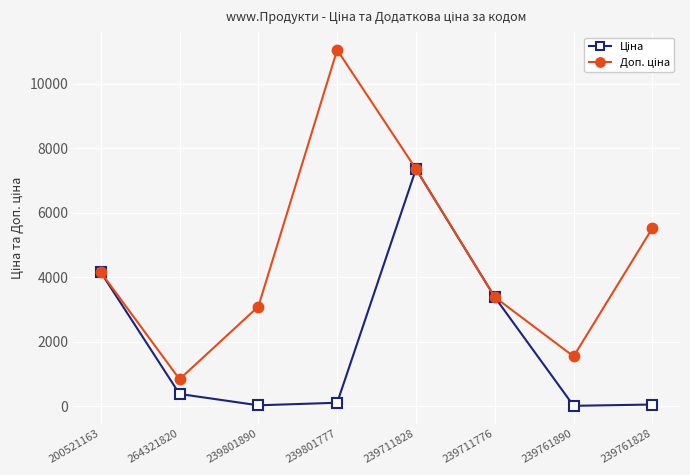

Which label corresponds to the largest value in the chart?

239801777